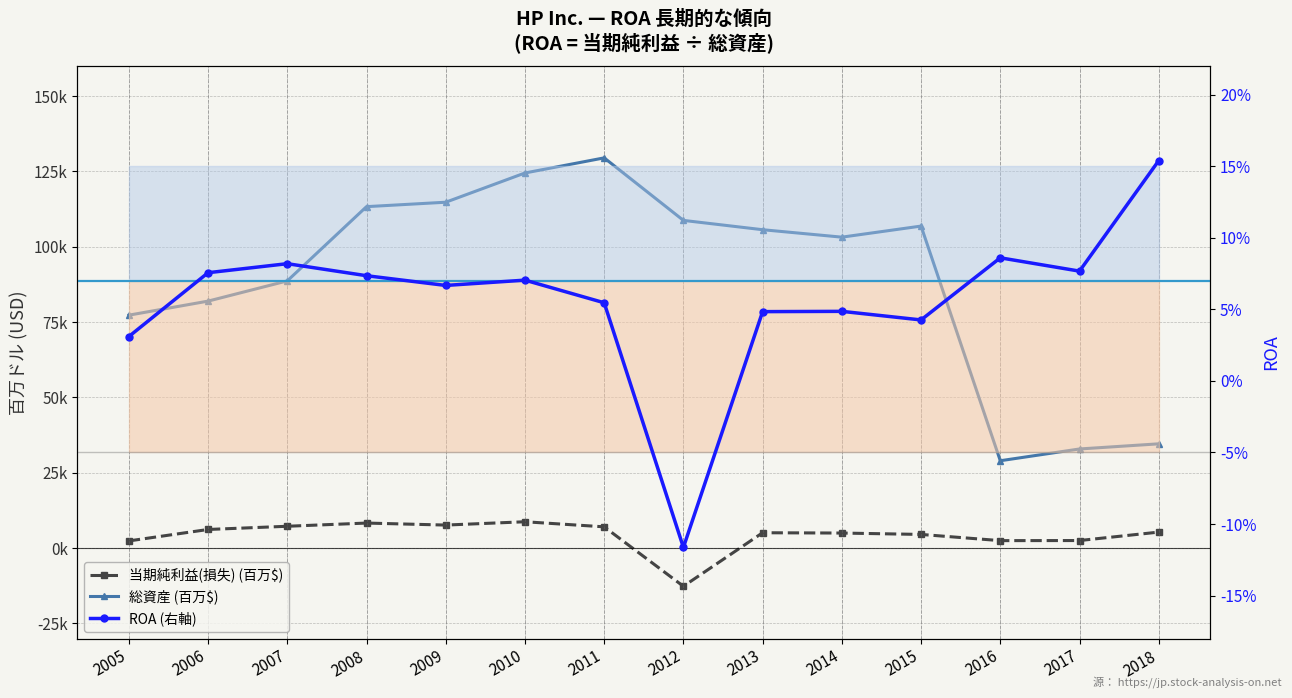

How many values in the 当期純利益(損失) (百万$) series are below 5327?

7